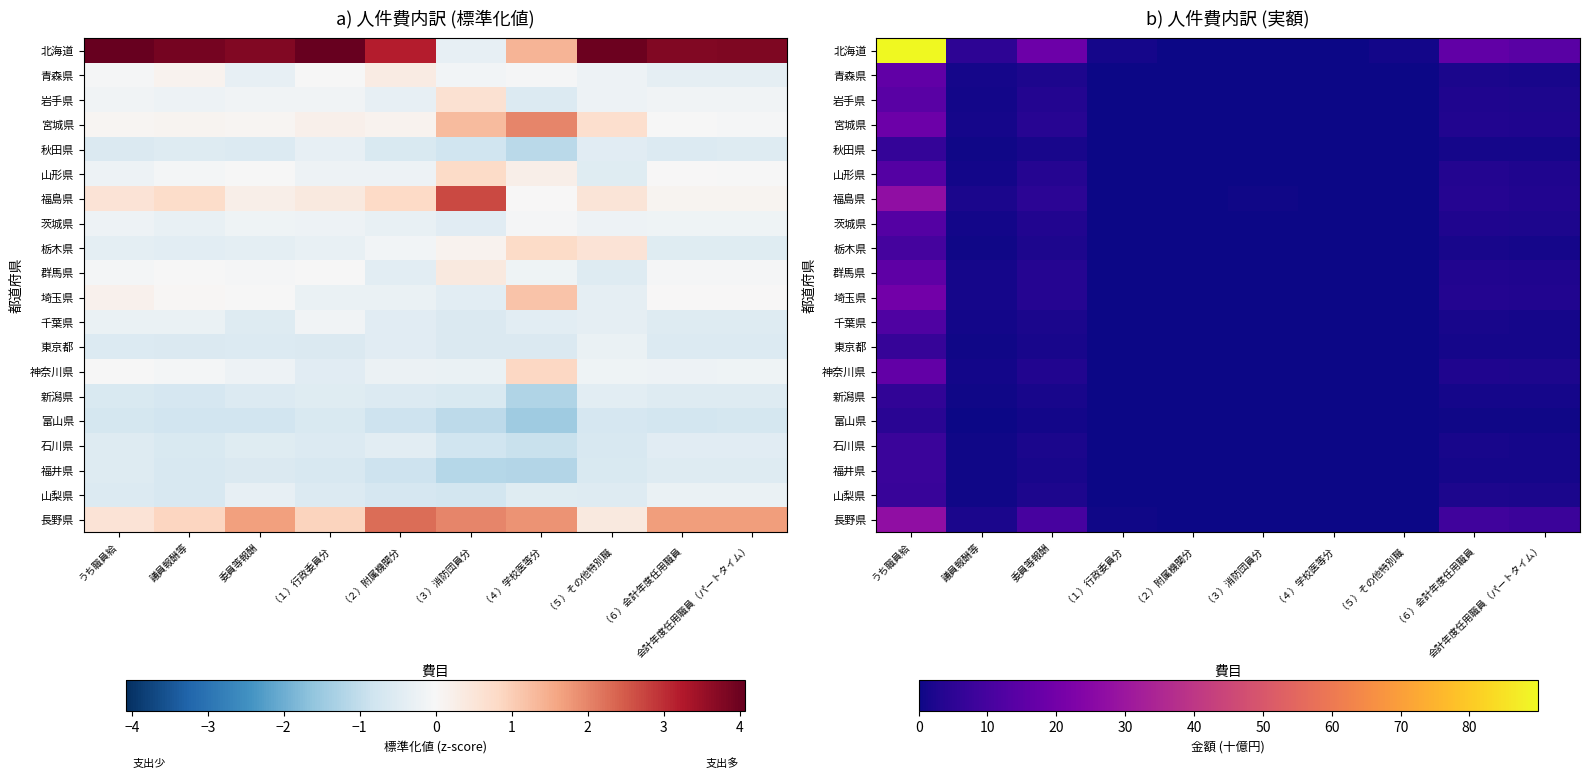

Is the value of 福島県 at （５）その他特別職 greater than the value of 埼玉県 at （２）附属機関分?

Yes